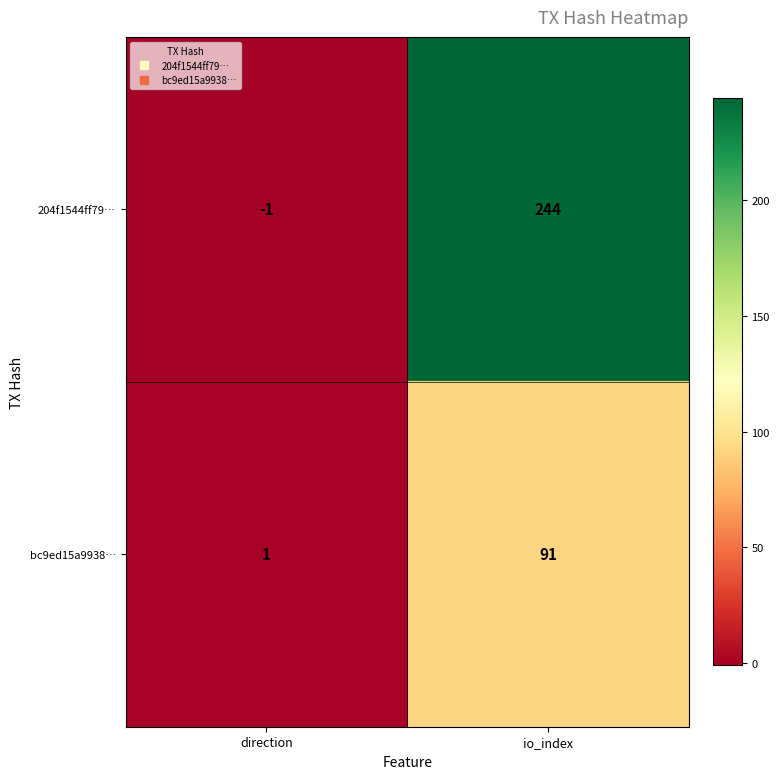

Between direction and io_index, which series saw the biggest shift?

204f1544ff79…